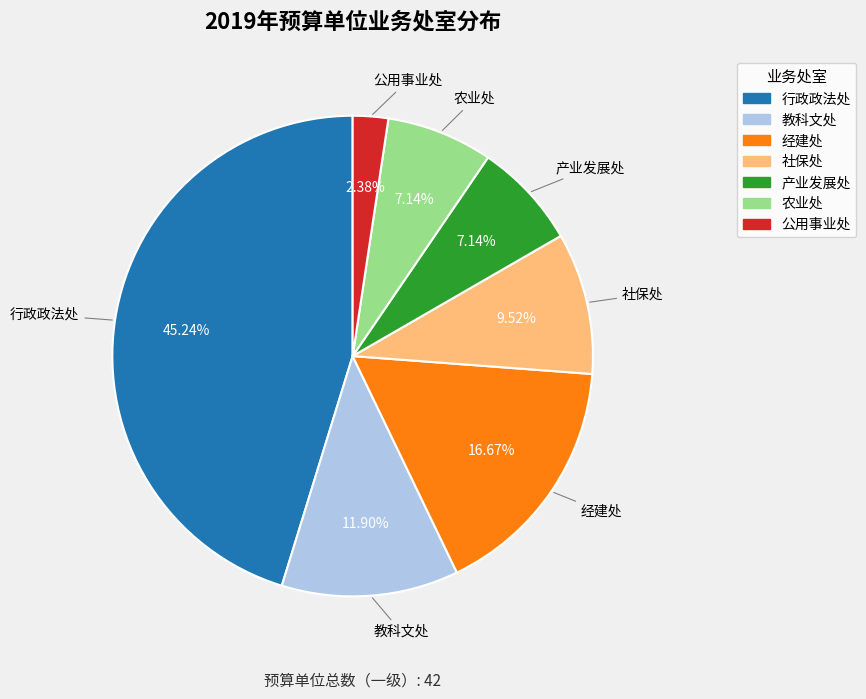

Do 公用事业处 and 产业发展处 together represent more than half of the pie?

No